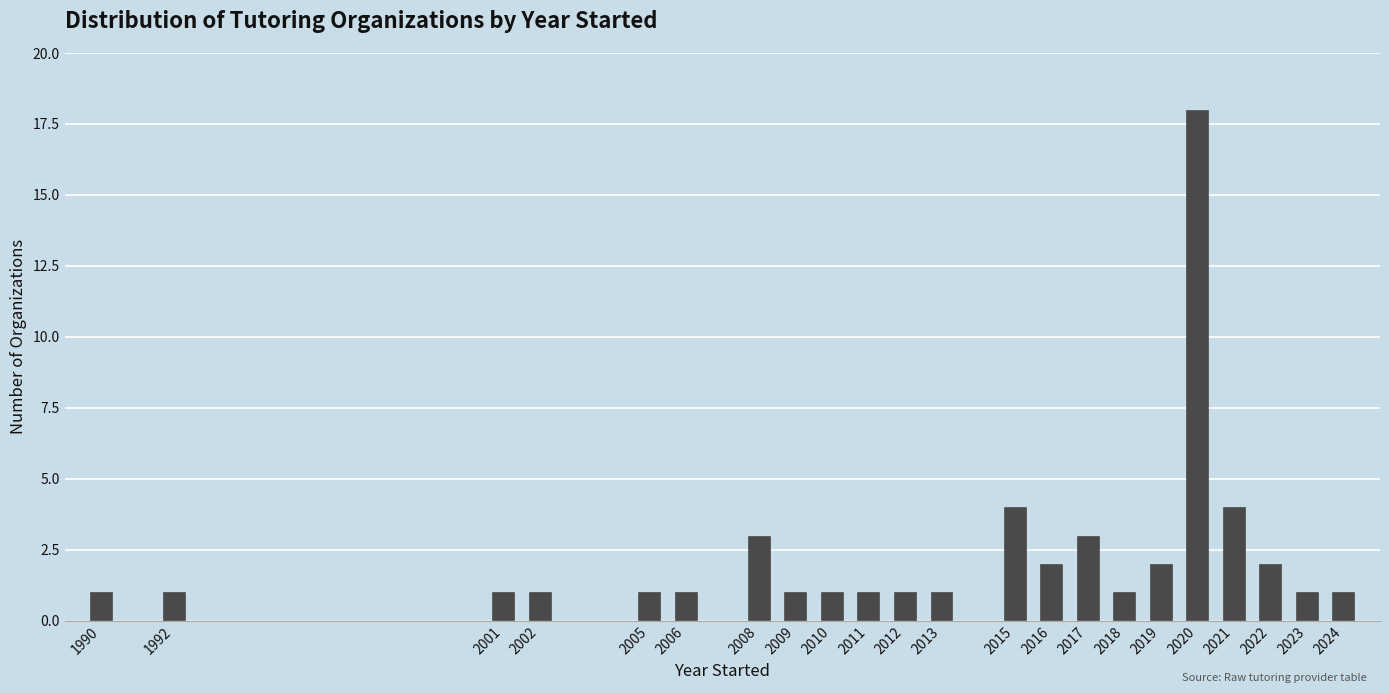

Reading left to right, list all the values displayed in this chart.

1990=1	1992=1	2001=1	2002=1	2005=1	2006=1	2008=3	2009=1	2010=1	2011=1	2012=1	2013=1	2015=4	2016=2	2017=3	2018=1	2019=2	2020=18	2021=4	2022=2	2023=1	2024=1